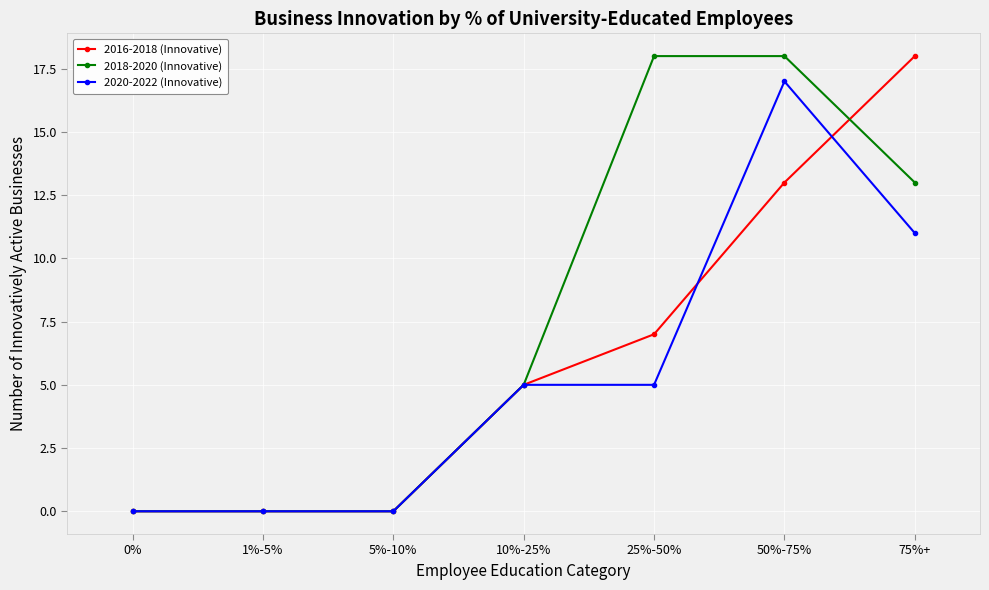

Where is 2016-2018 (Innovative) nearest to the value 9?

25%-50%